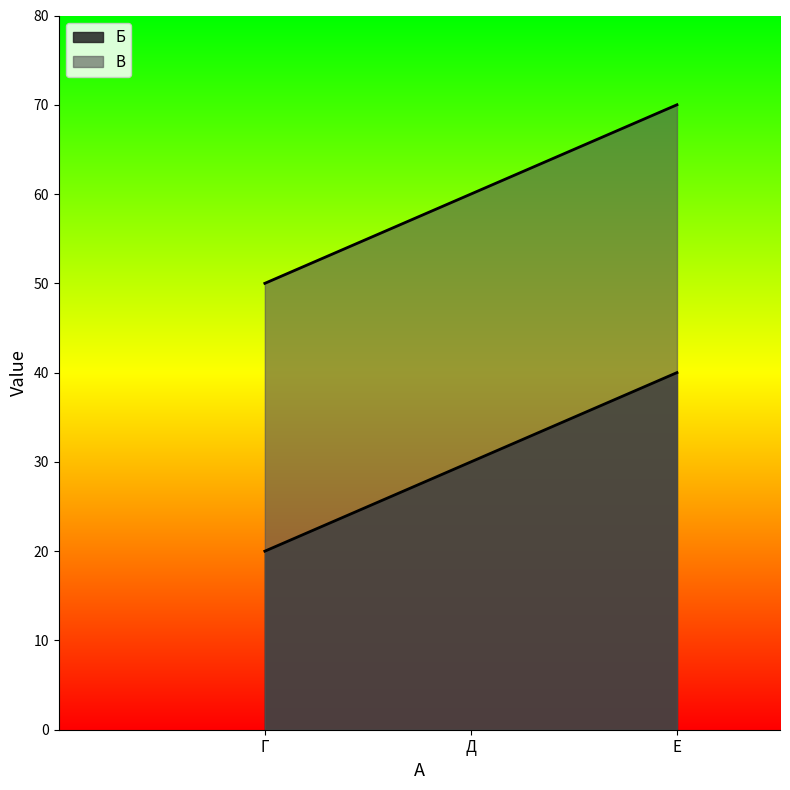

True or false: Б has a value of 44 at Д.

False